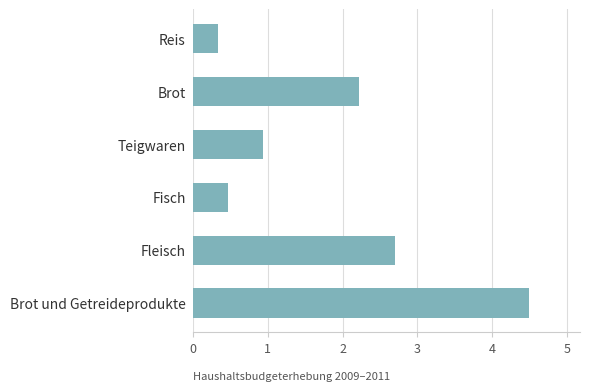

What is the sum of the values at Fisch and Brot und Getreideprodukte?

5.0